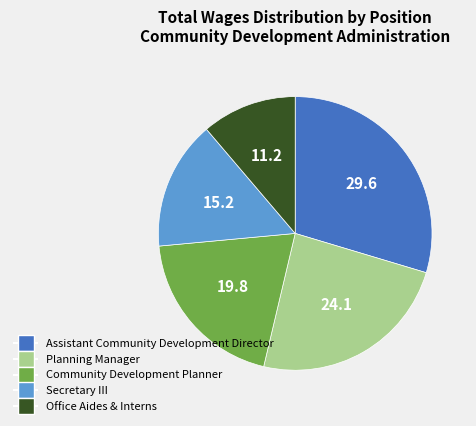

Rank the categories by value from highest to lowest.

Assistant Community Development Director, Planning Manager, Community Development Planner, Secretary III, Office Aides & Interns